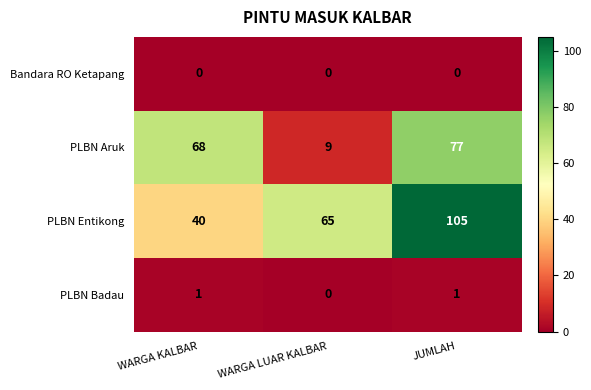

How many data points does each series have?

3